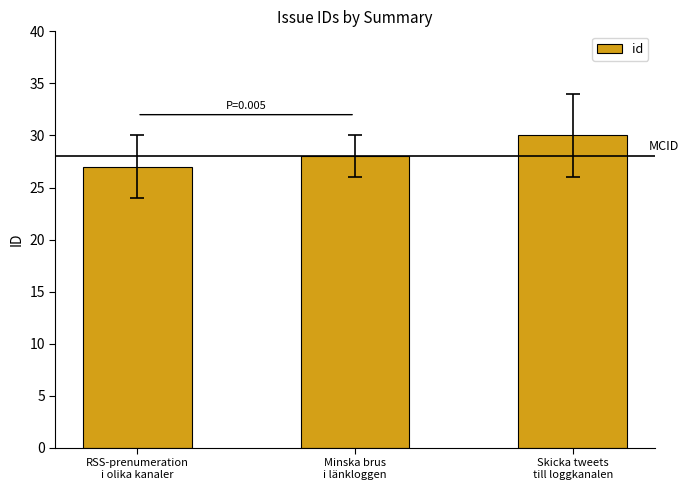

What is the sum of the values at Minska brus
i länkloggen and Skicka tweets
till loggkanalen?

58